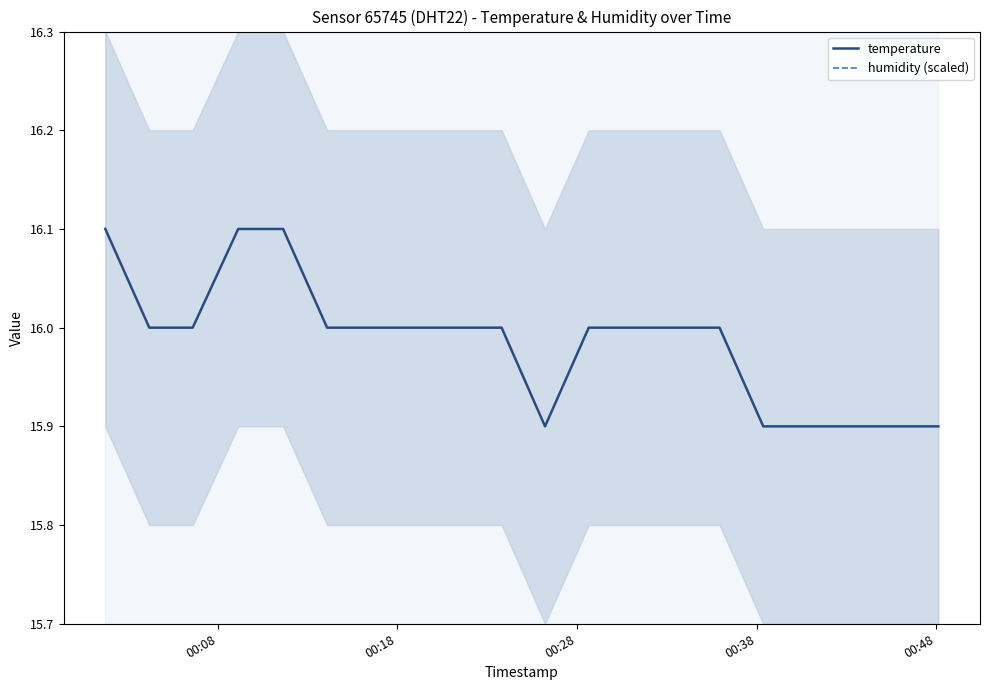

How many distinct data groups are displayed?

2